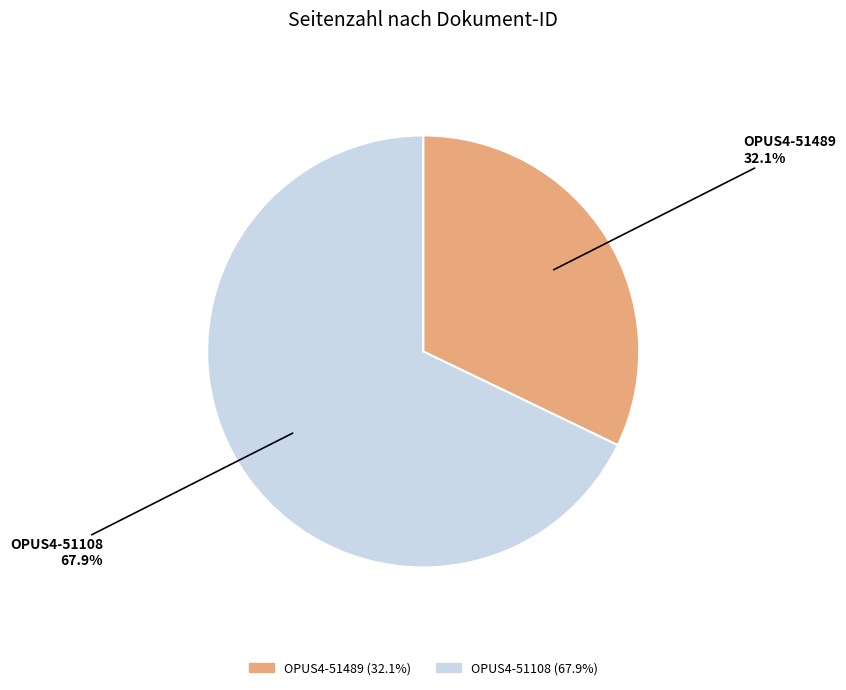

Which category has the biggest portion of the pie?

OPUS4-51108